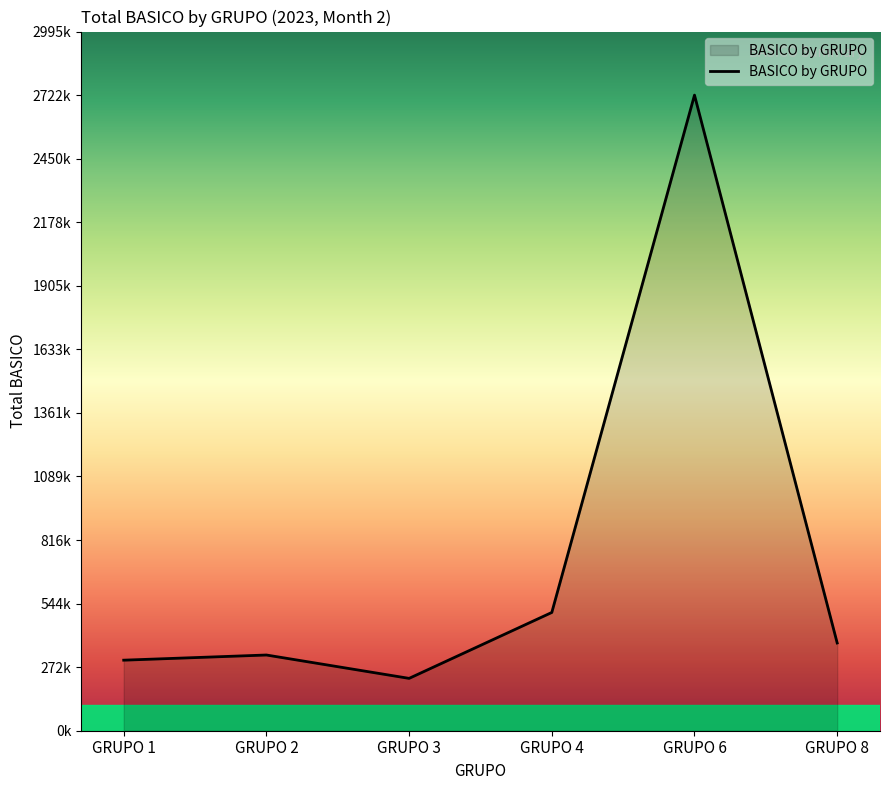

How many lines are shown in the chart?

1